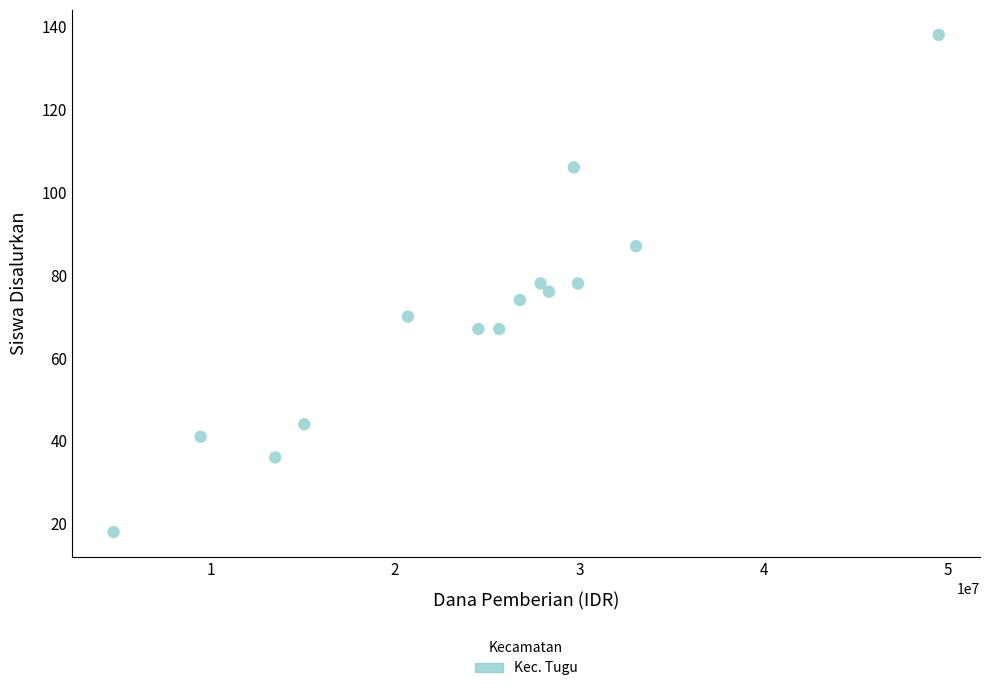

What is the range of X values (max minus min)?

44775000